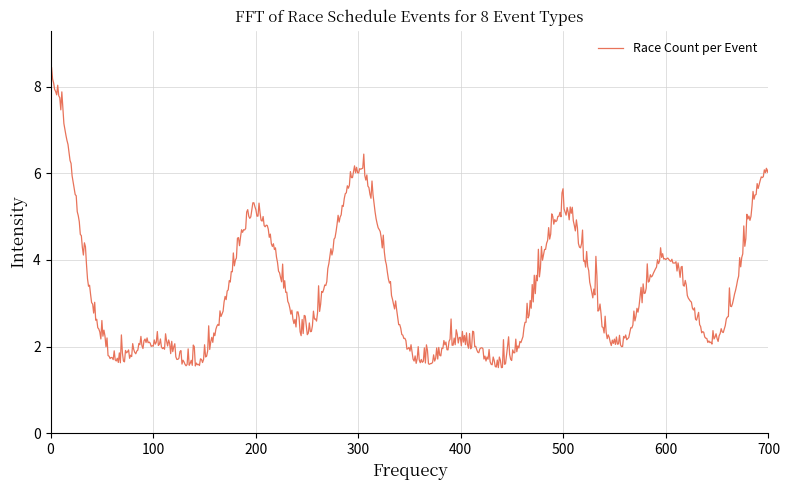

What is the difference between the maximum and minimum values?

6.9